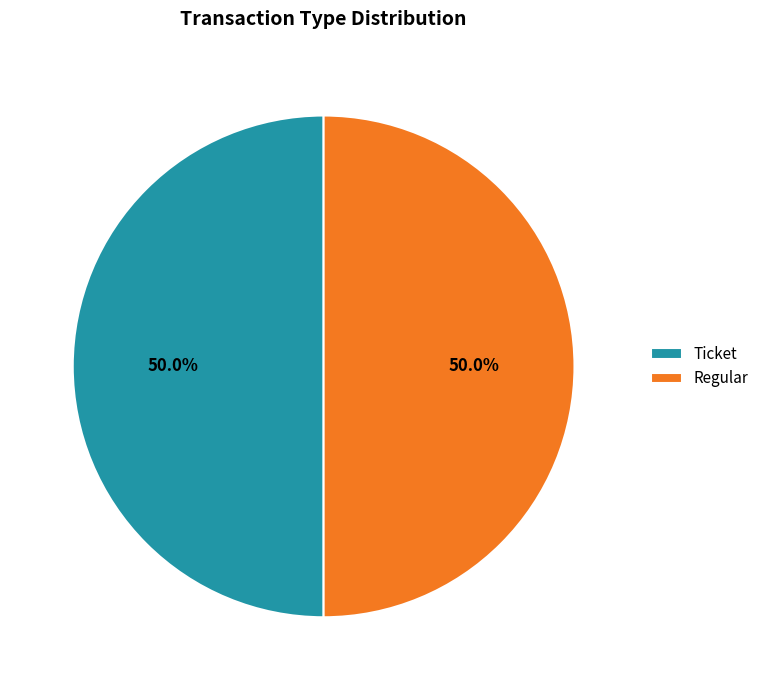

What percentage is NOT represented by Regular?

50.0%